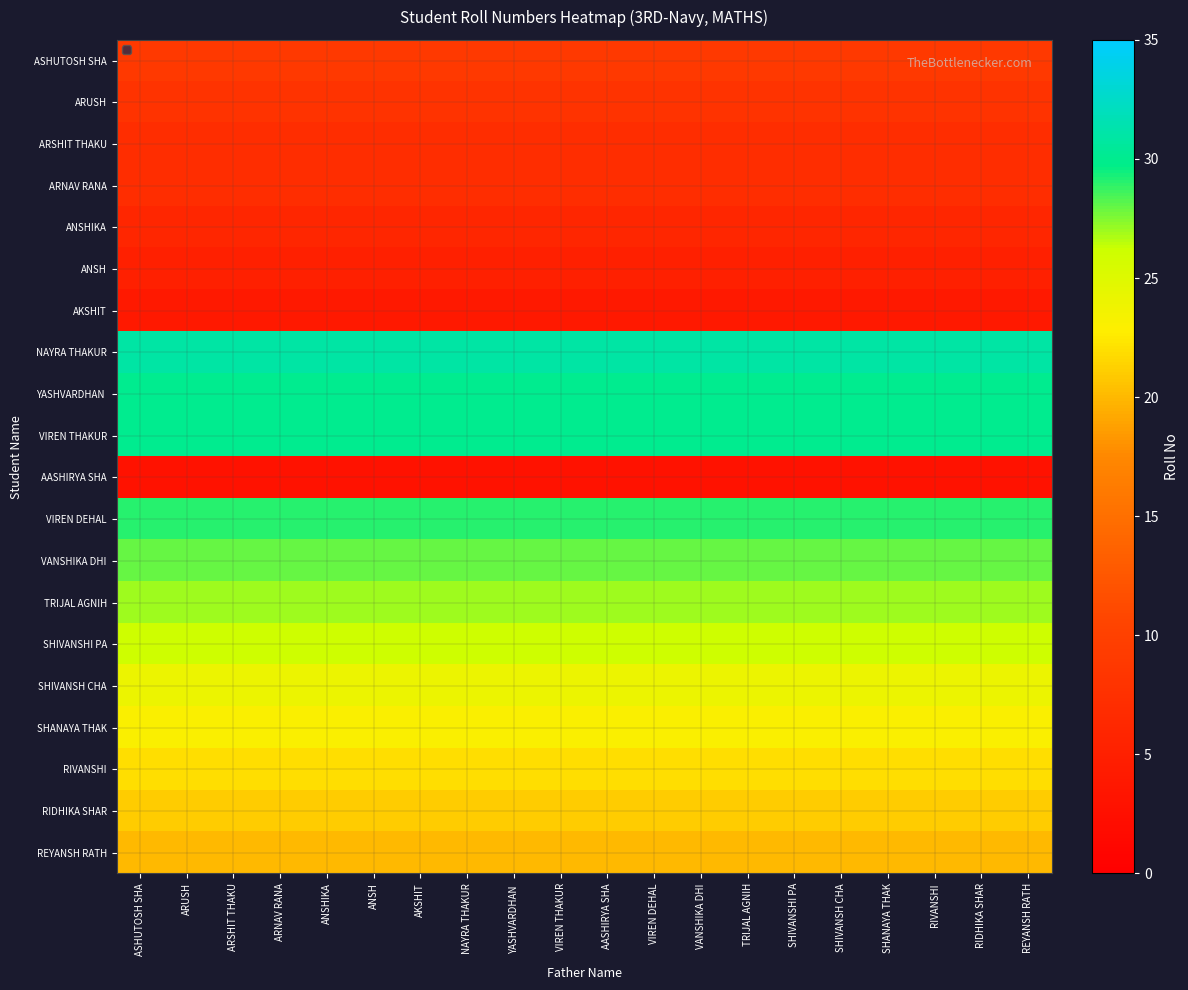

Which label corresponds to the smallest value in the chart?

ASHUTOSH SHA